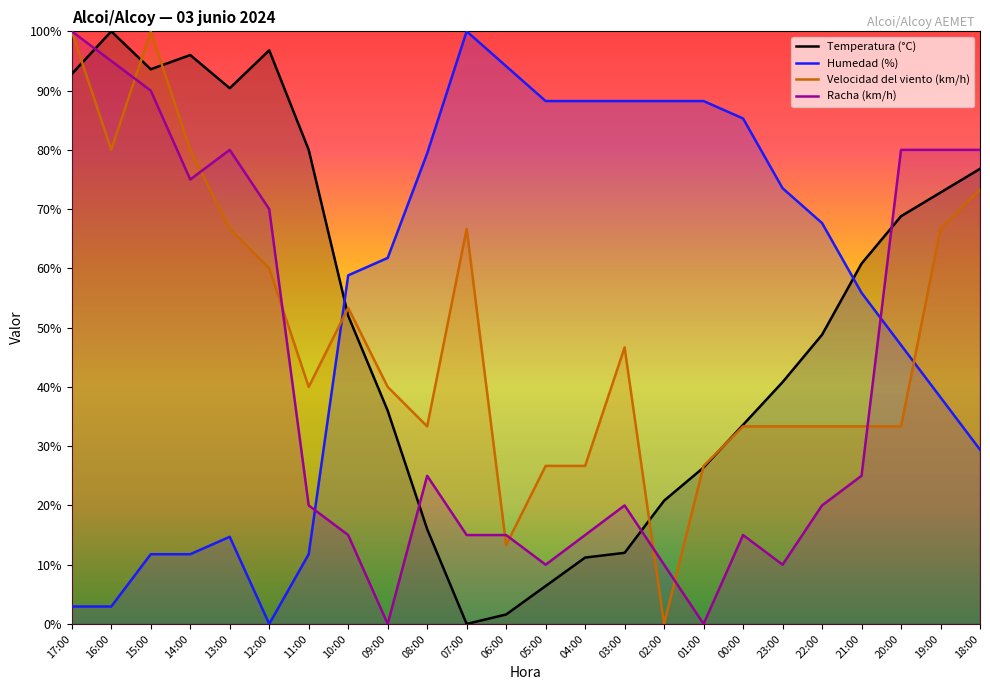

Reading left to right, what are all the values shown in this chart?

Temperatura (°C): 17:00=92.8	16:00=100.0	15:00=93.6	14:00=96.0	13:00=90.4	12:00=96.8	11:00=80.0	10:00=52.0	09:00=36.0	08:00=16.0	07:00=0.0	06:00=1.6	05:00=6.4	04:00=11.2	03:00=12.0	02:00=20.8	01:00=26.4	00:00=33.6	23:00=40.8	22:00=48.8	21:00=60.8	20:00=68.8	19:00=72.8	18:00=76.8
Humedad (%): 17:00=2.9	16:00=2.9	15:00=11.8	14:00=11.8	13:00=14.7	12:00=0.0	11:00=11.8	10:00=58.8	09:00=61.8	08:00=79.4	07:00=100.0	06:00=94.1	05:00=88.2	04:00=88.2	03:00=88.2	02:00=88.2	01:00=88.2	00:00=85.3	23:00=73.5	22:00=67.6	21:00=55.9	20:00=47.1	19:00=38.2	18:00=29.4
Velocidad del viento (km/h): 17:00=100.0	16:00=80.0	15:00=100.0	14:00=80.0	13:00=66.7	12:00=60.0	11:00=40.0	10:00=53.3	09:00=40.0	08:00=33.3	07:00=66.7	06:00=13.3	05:00=26.7	04:00=26.7	03:00=46.7	02:00=0.0	01:00=26.7	00:00=33.3	23:00=33.3	22:00=33.3	21:00=33.3	20:00=33.3	19:00=66.7	18:00=73.3
Racha (km/h): 17:00=100.0	16:00=95.0	15:00=90.0	14:00=75.0	13:00=80.0	12:00=70.0	11:00=20.0	10:00=15.0	09:00=0.0	08:00=25.0	07:00=15.0	06:00=15.0	05:00=10.0	04:00=15.0	03:00=20.0	02:00=10.0	01:00=0.0	00:00=15.0	23:00=10.0	22:00=20.0	21:00=25.0	20:00=80.0	19:00=80.0	18:00=80.0